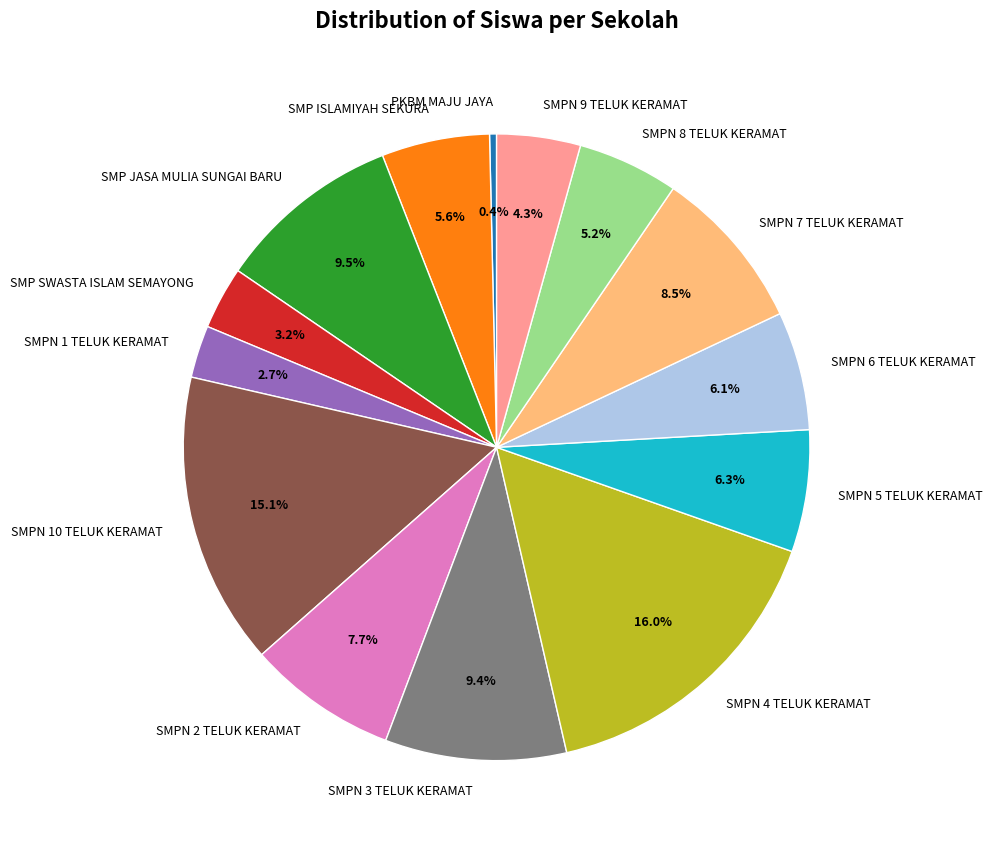

What is the total percentage of SMPN 10 TELUK KERAMAT and SMPN 2 TELUK KERAMAT?

22.8%